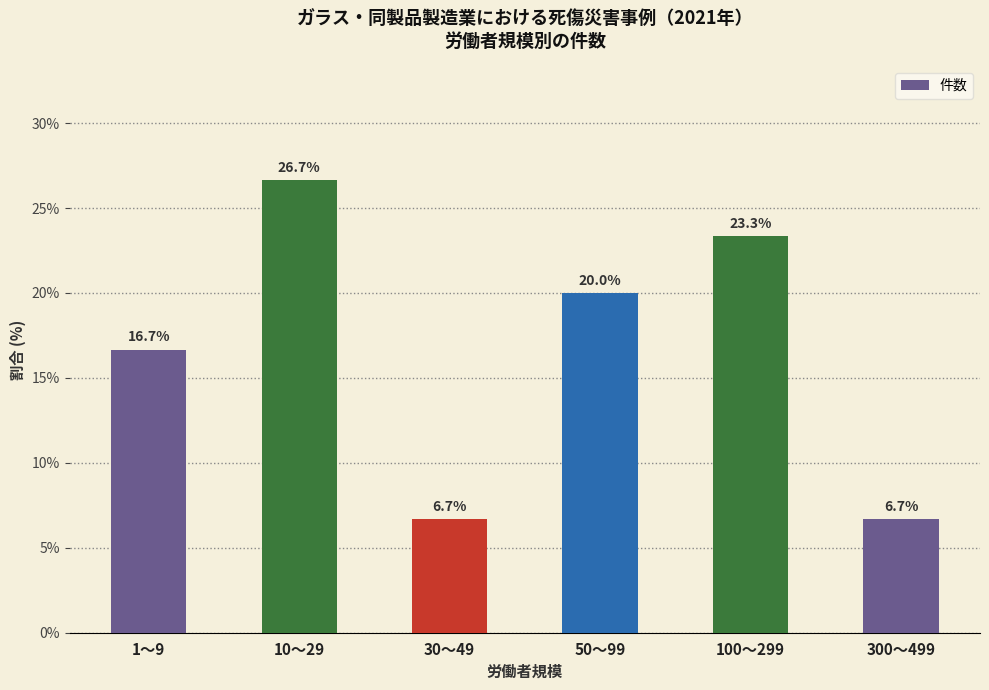

Where is the data nearest to the value 16?

1～9